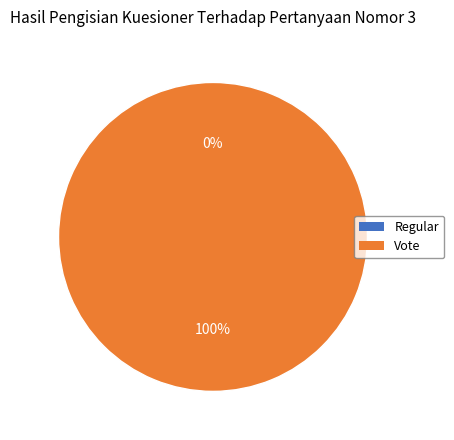

Does any single category account for the majority?

Yes